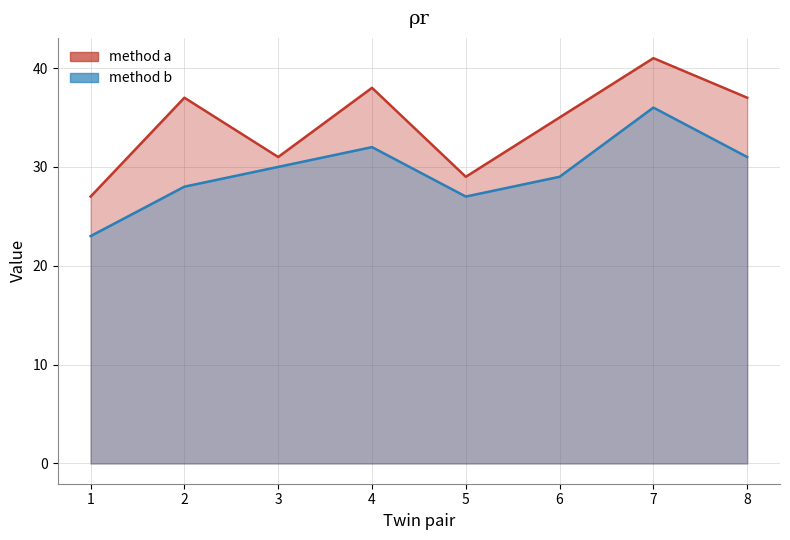

Does the chart have visible grid lines?

Yes